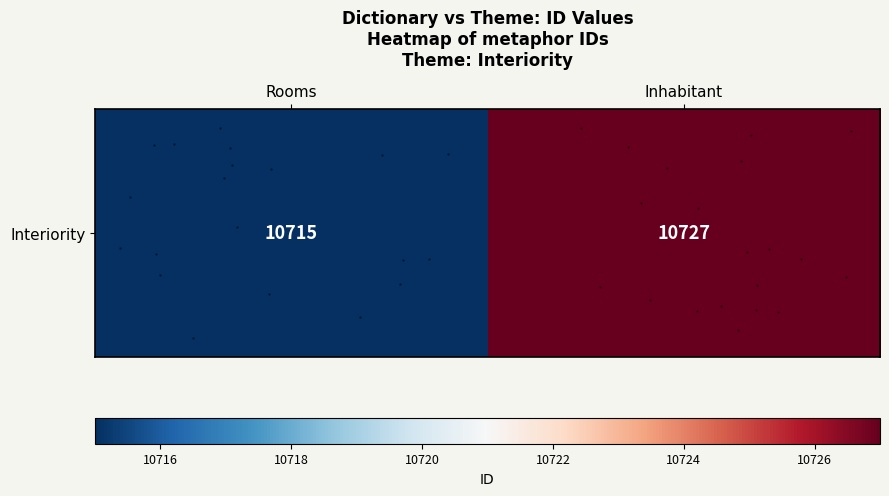

Count the values in the range 10715 to 10727.

2